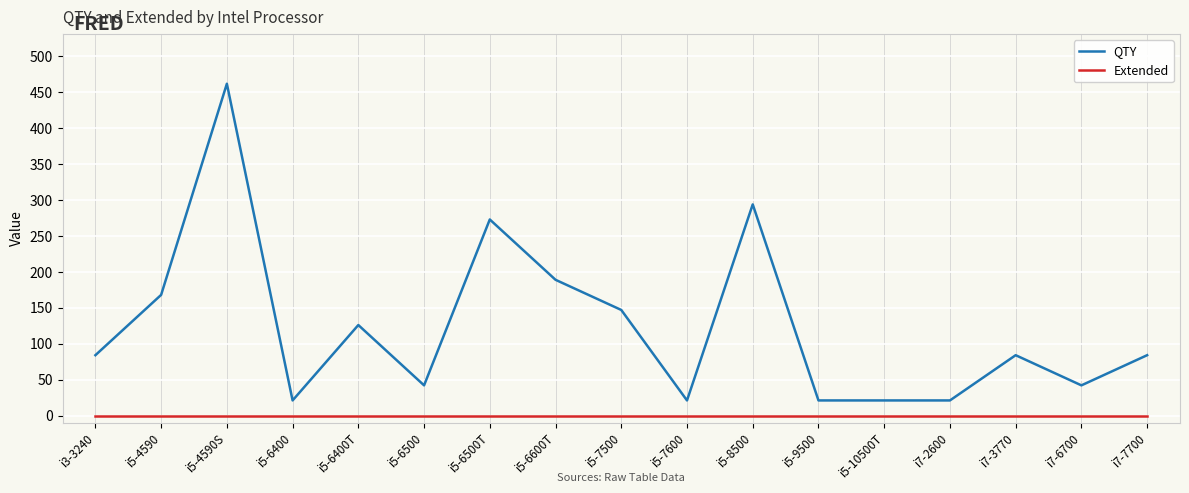

True or false: QTY and Extended cross at least once.

False